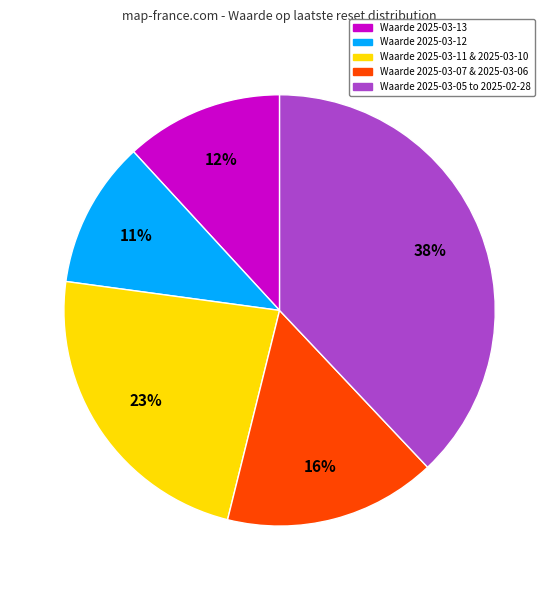

Does any single category account for the majority?

No